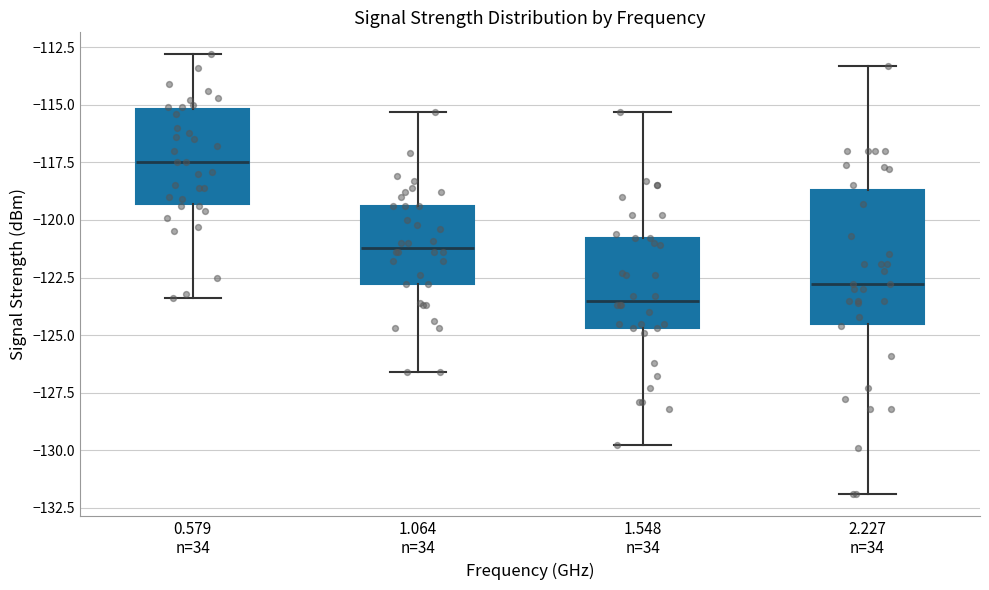

Which box is the tallest, from its lower edge to its upper edge?

2.227 n=34